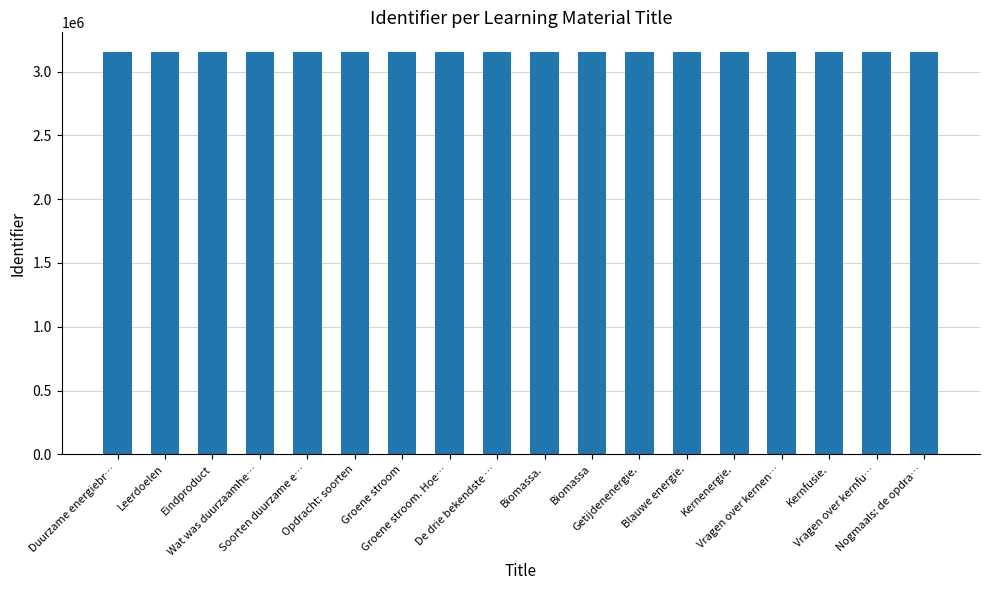

What is the ratio of the value at De drie bekendste … to the value at Kernenergie.?

1.0